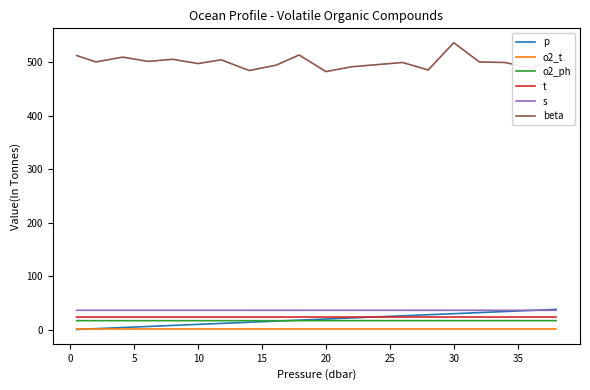

What is the smallest value displayed?

0.5